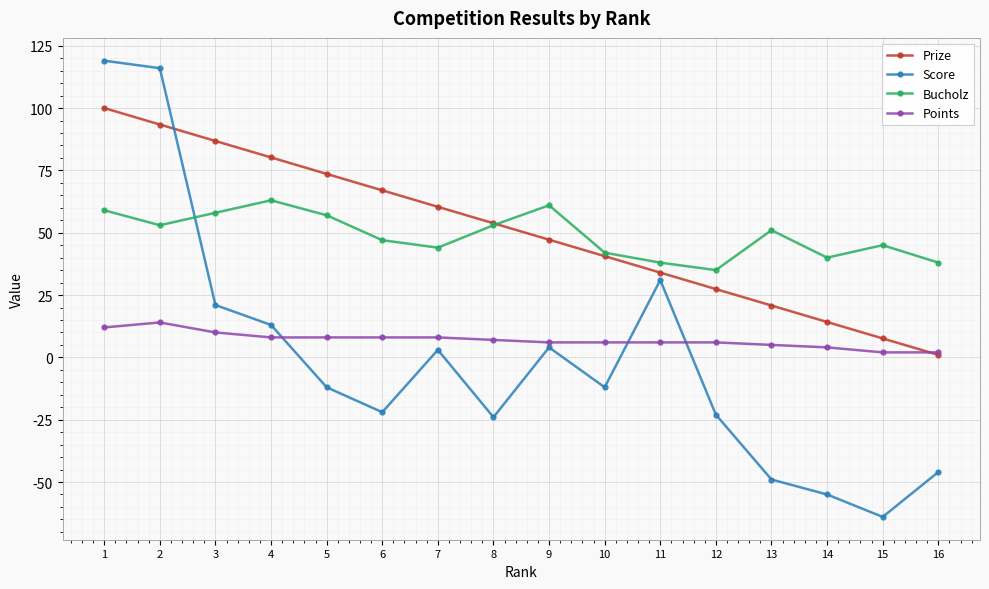

The value of Prize at 15 is 7.6. True or false?

True